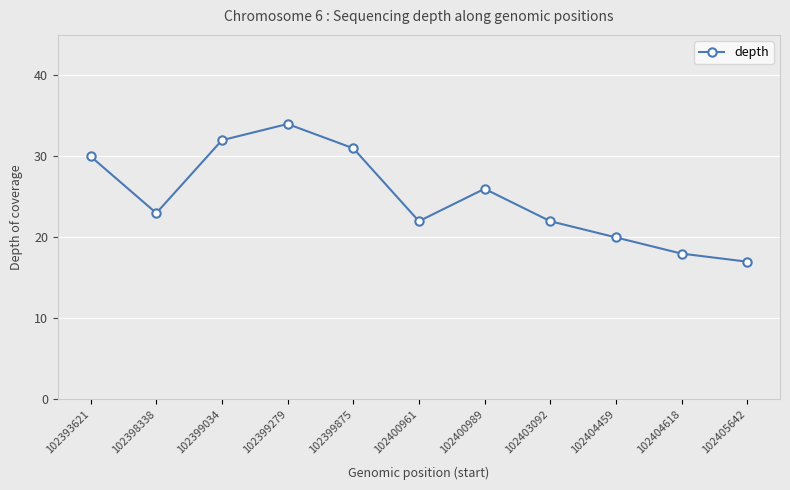

Which has a higher value, 102404618 or 102398338?

102398338